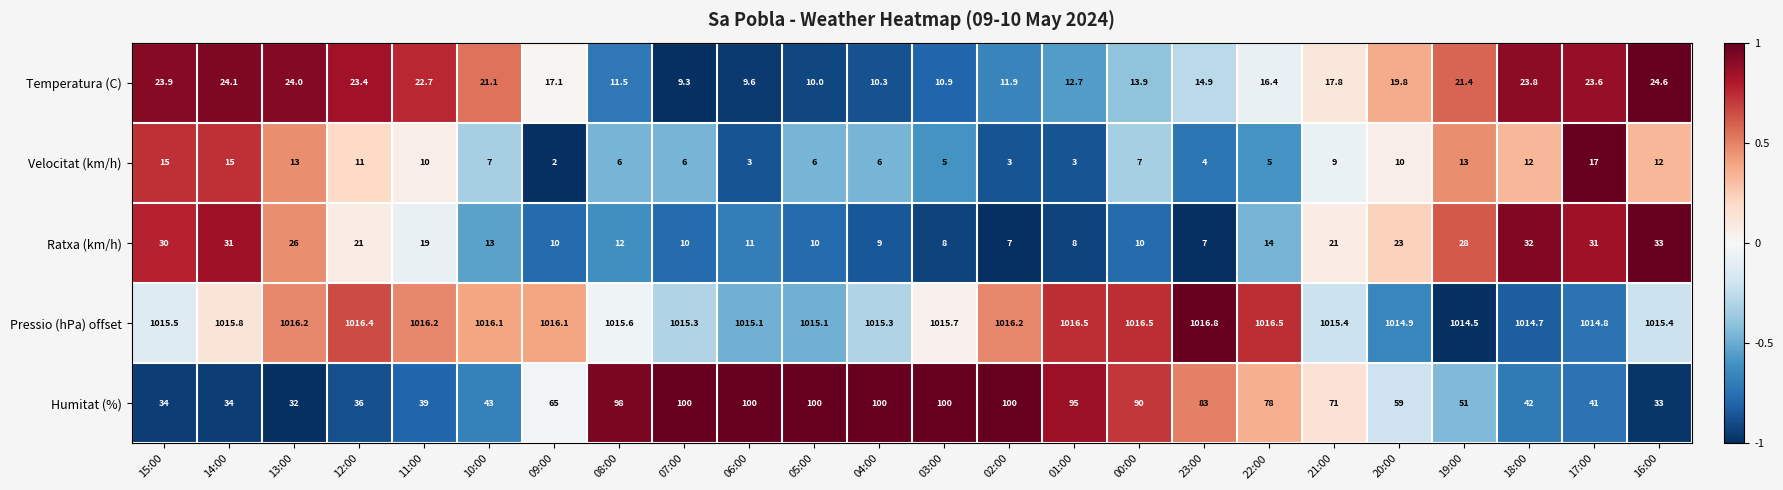

True or false: Pressio (hPa) offset has a value of 1015.3 at 04:00.

True